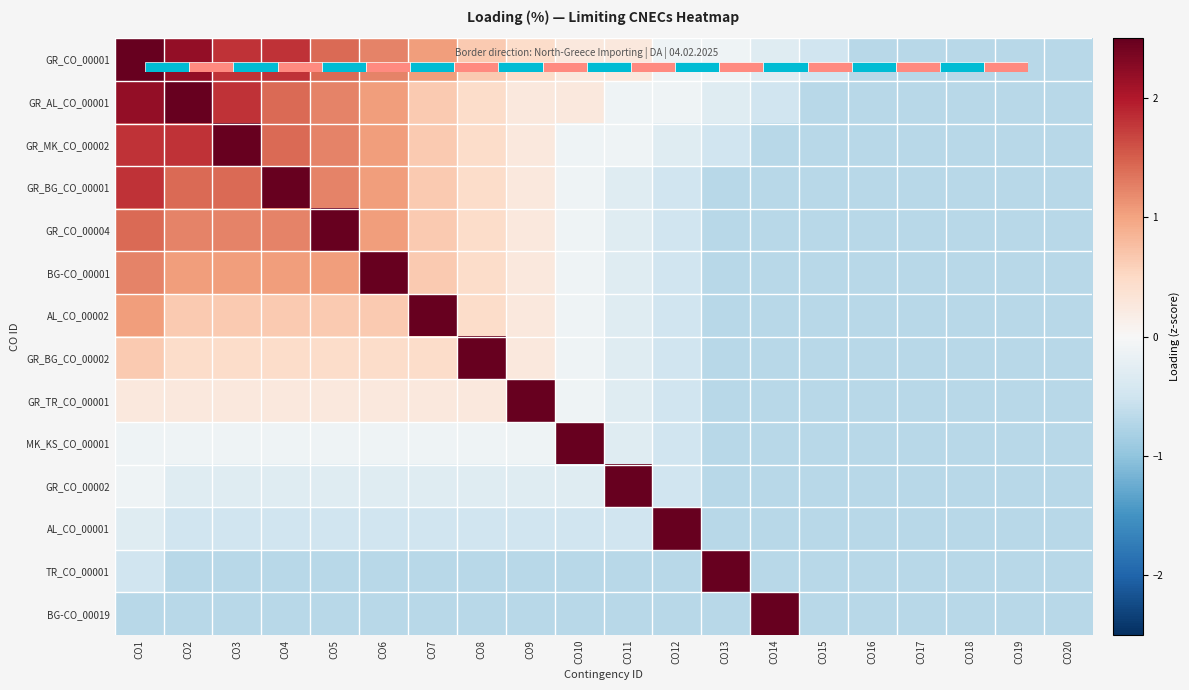

What is the spread (max minus min) of values at CO2?

3.8